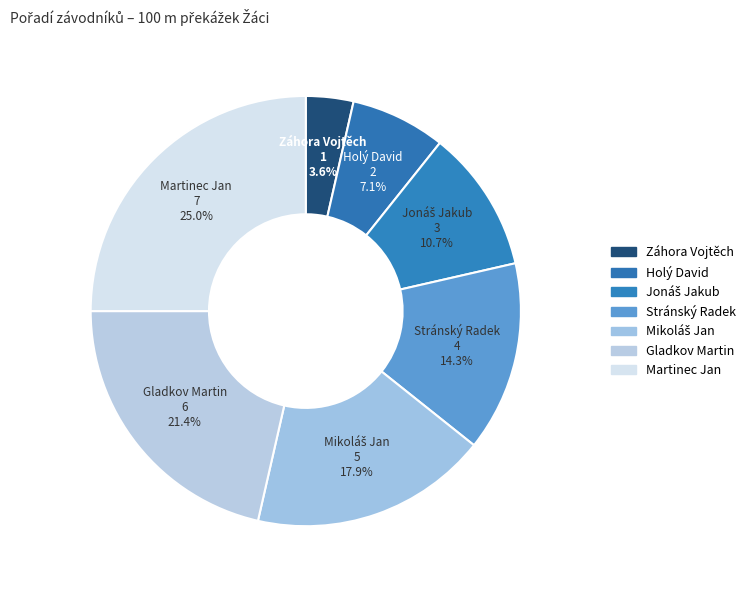

How much of the chart is everything except Záhora Vojtěch?

96.4%